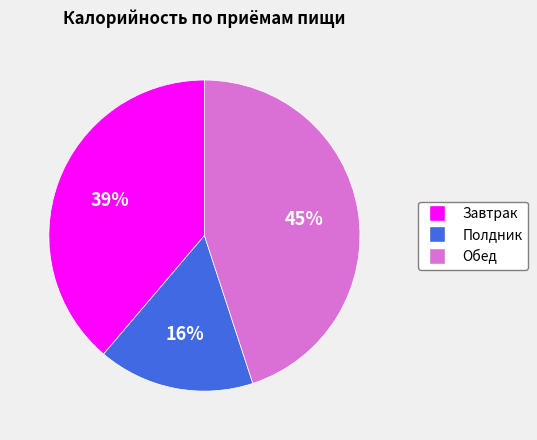

Approximately how many times larger is the value at Завтрак compared to Полдник?

2.4